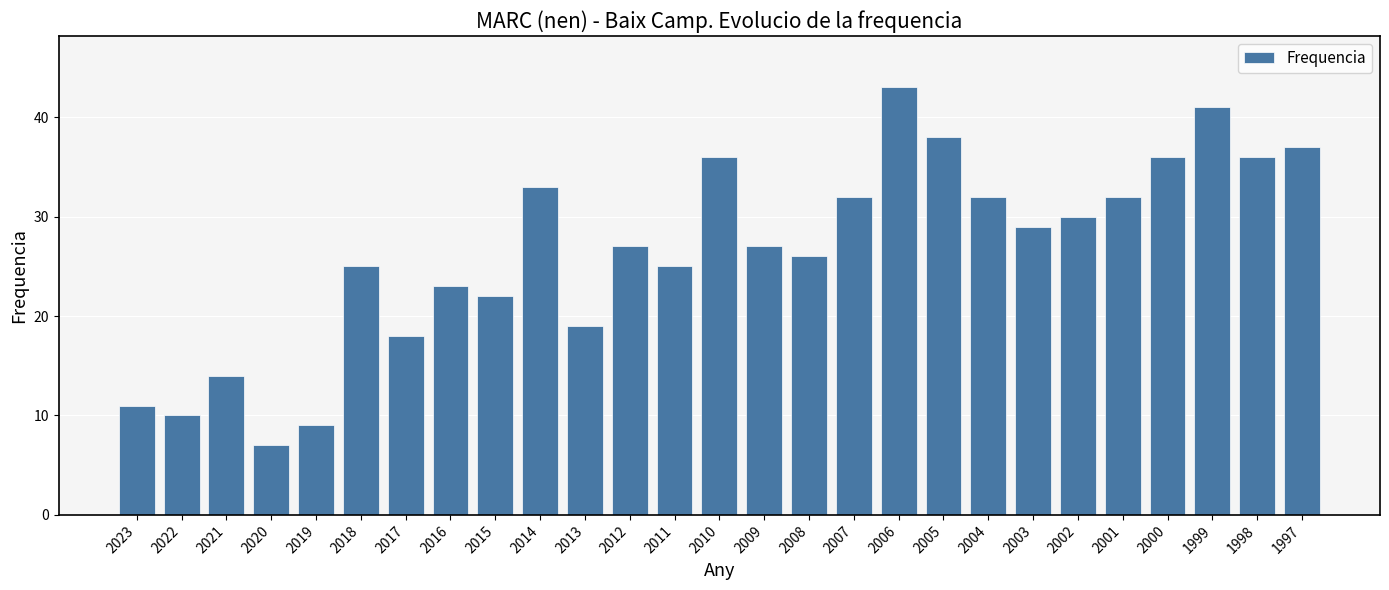

What is the difference between the maximum and minimum values?

36